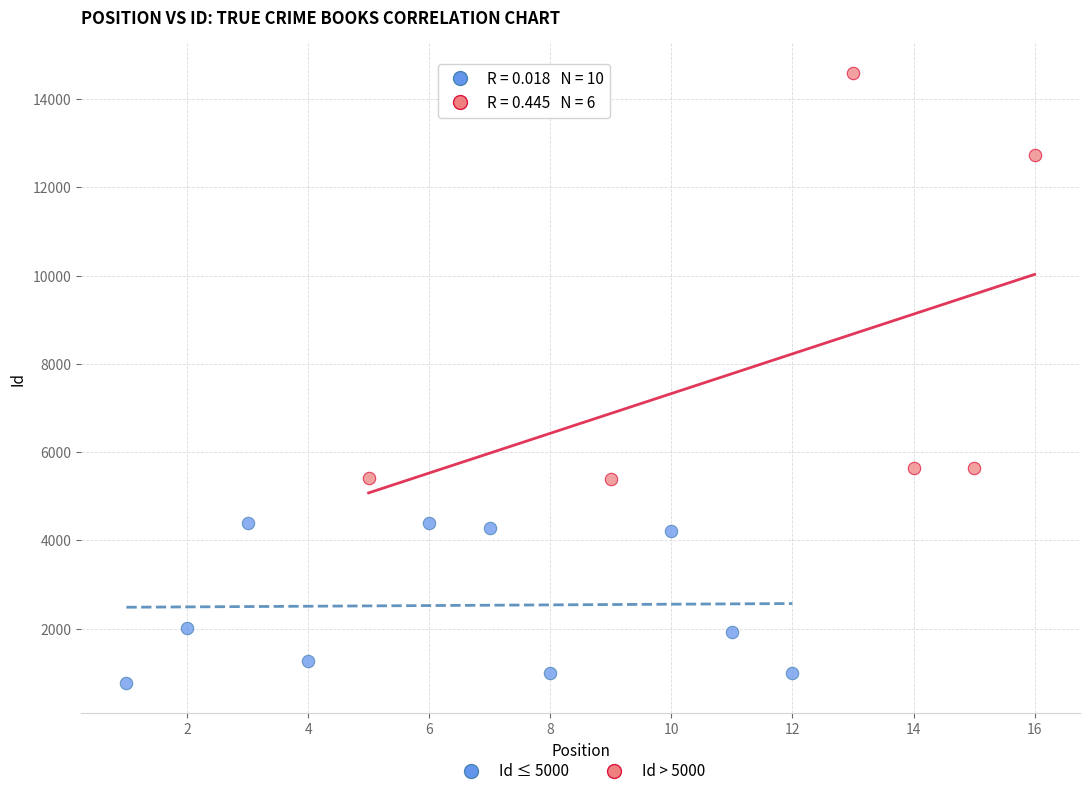

Which series reaches the maximum Y coordinate?

Id > 5000